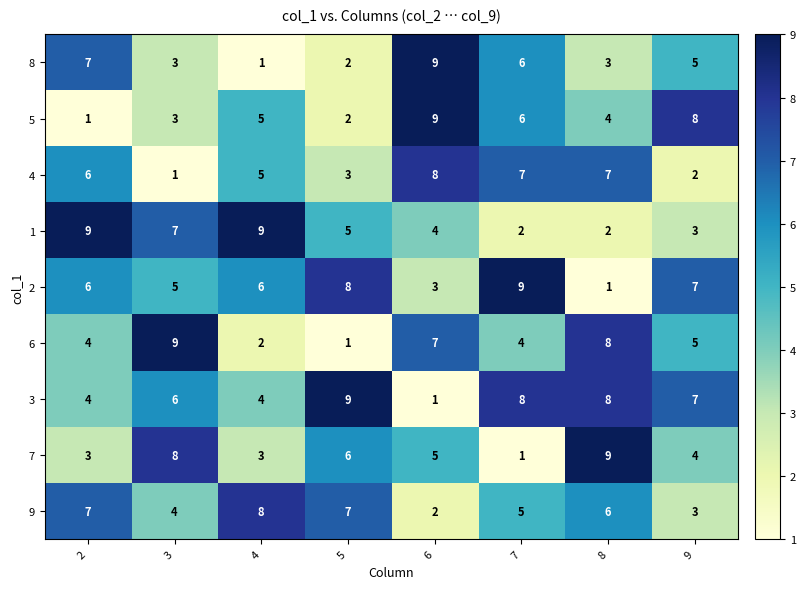

What is the difference between the second highest and minimum values in the 4 series?

6